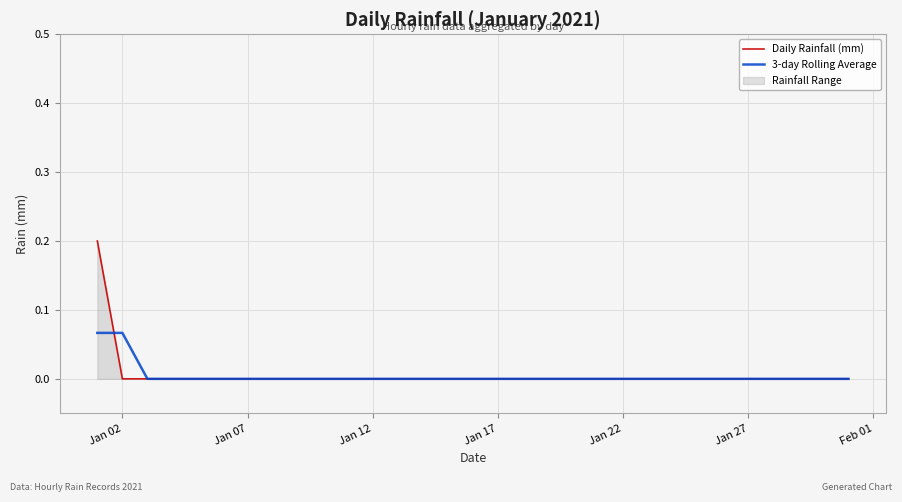

How many lines are shown in the chart?

2